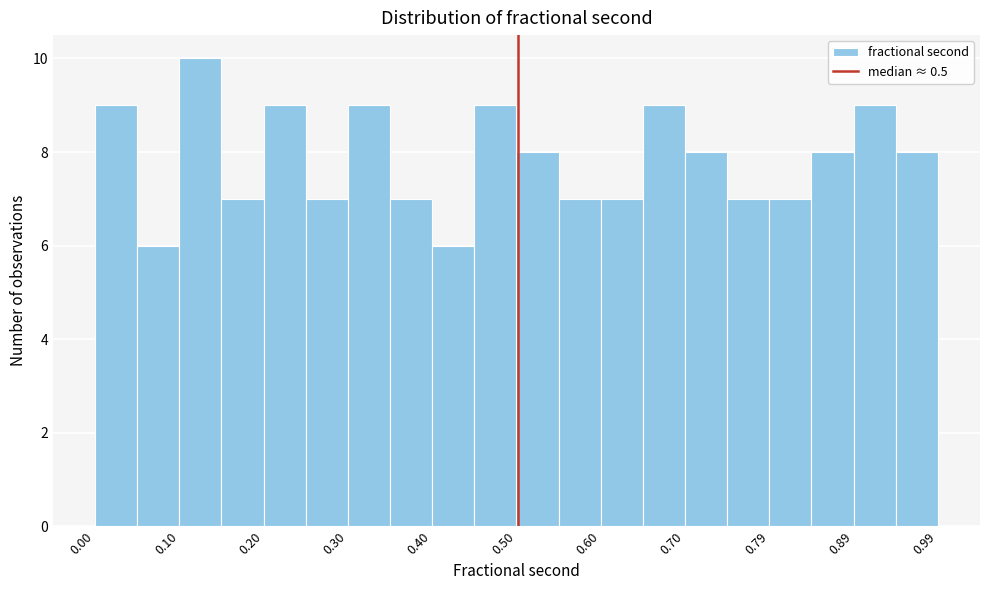

Reading left to right, transcribe this chart: for each bar, give the range it covers on the x-axis and its height. Neither the bar edges nor the heights are printed on the chart, so give them approximately, as read against the axes.

0.00 to 0.05: 9
0.05 to 0.10: 6
0.10 to 0.15: 10
0.15 to 0.20: 7
0.20 to 0.25: 9
0.25 to 0.30: 7
0.30 to 0.35: 9
0.35 to 0.40: 7
0.40 to 0.45: 6
0.45 to 0.50: 9
0.50 to 0.55: 8
0.55 to 0.60: 7
0.60 to 0.65: 7
0.65 to 0.70: 9
0.70 to 0.75: 8
0.75 to 0.79: 7
0.79 to 0.84: 7
0.84 to 0.89: 8
0.89 to 0.94: 9
0.94 to 0.99: 8